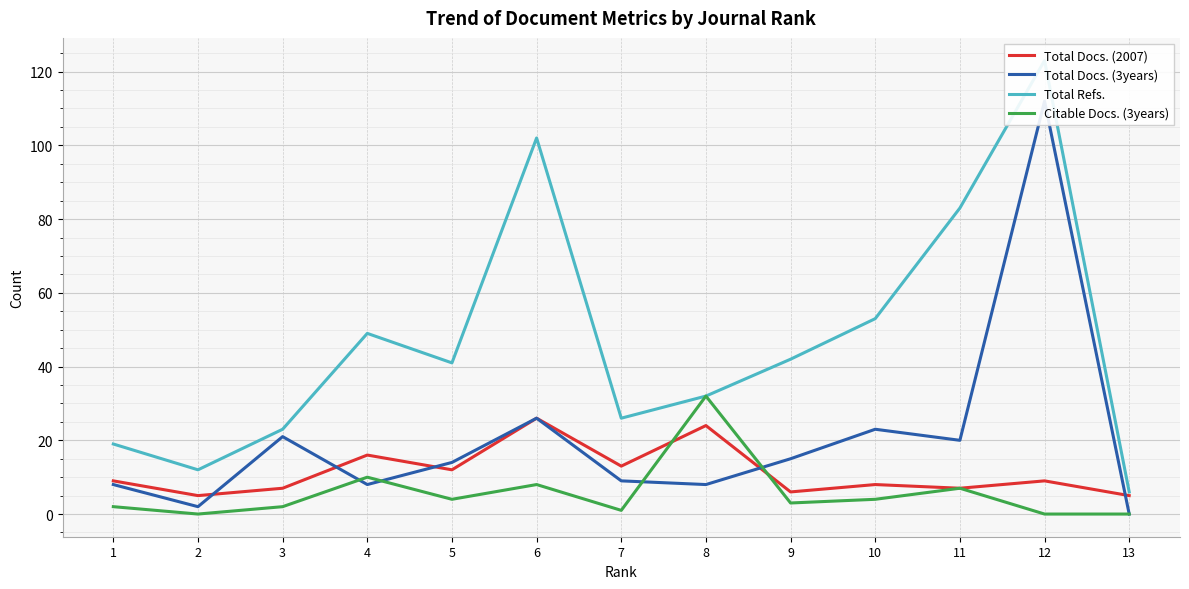

What is the sum of all Citable Docs. (3years) values?

73